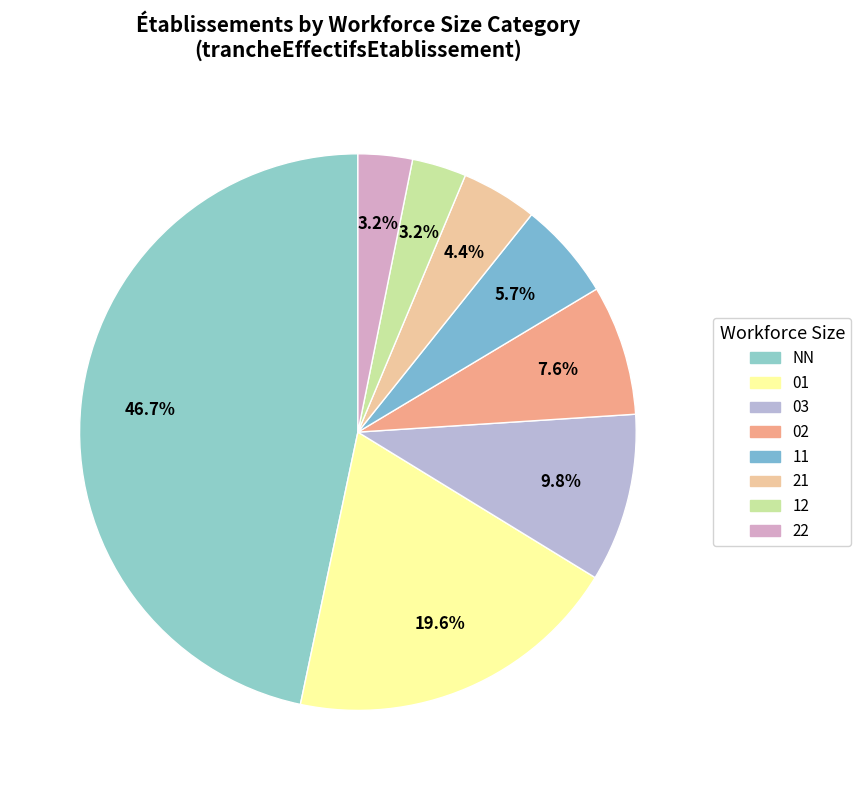

Is it true that 12 is 14% of the pie?

False